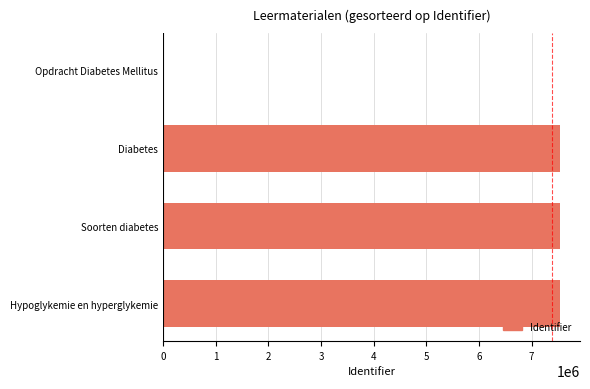

The chart shows a value of 7543589 at Hypoglykemie en hyperglykemie. True or false?

True